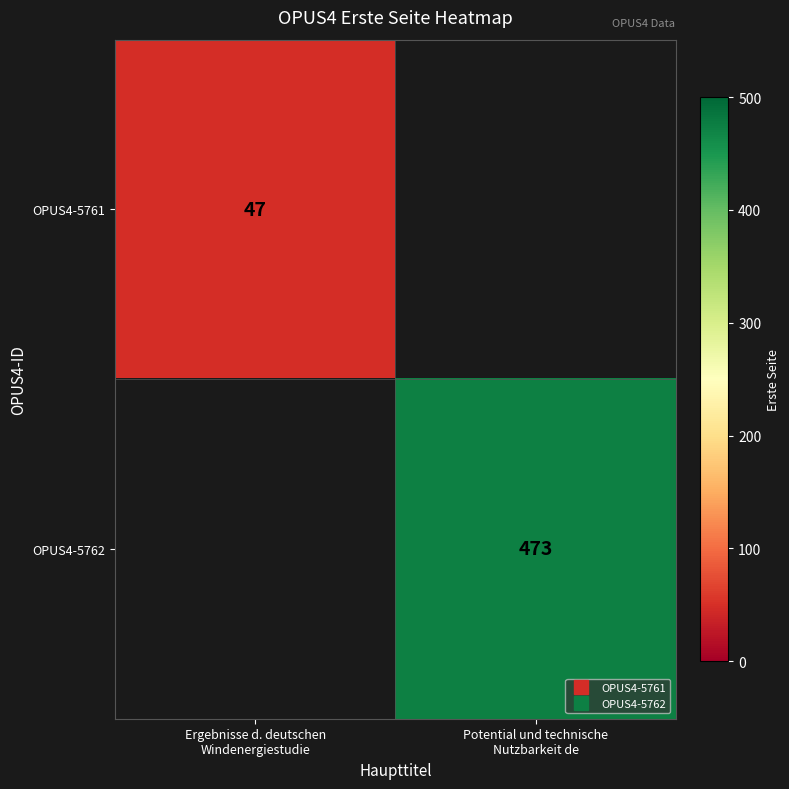

Is it true that OPUS4-5762 equals 105.8 at Potential und technische Nutzbarkeit de?

False